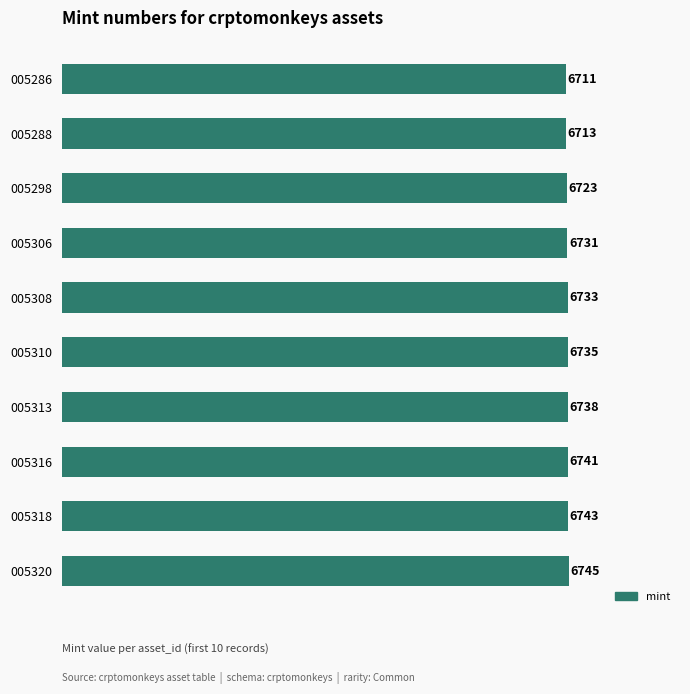

Reading bottom to top, transcribe all the data shown in this chart.

005320=6745	005318=6743	005316=6741	005313=6738	005310=6735	005308=6733	005306=6731	005298=6723	005288=6713	005286=6711